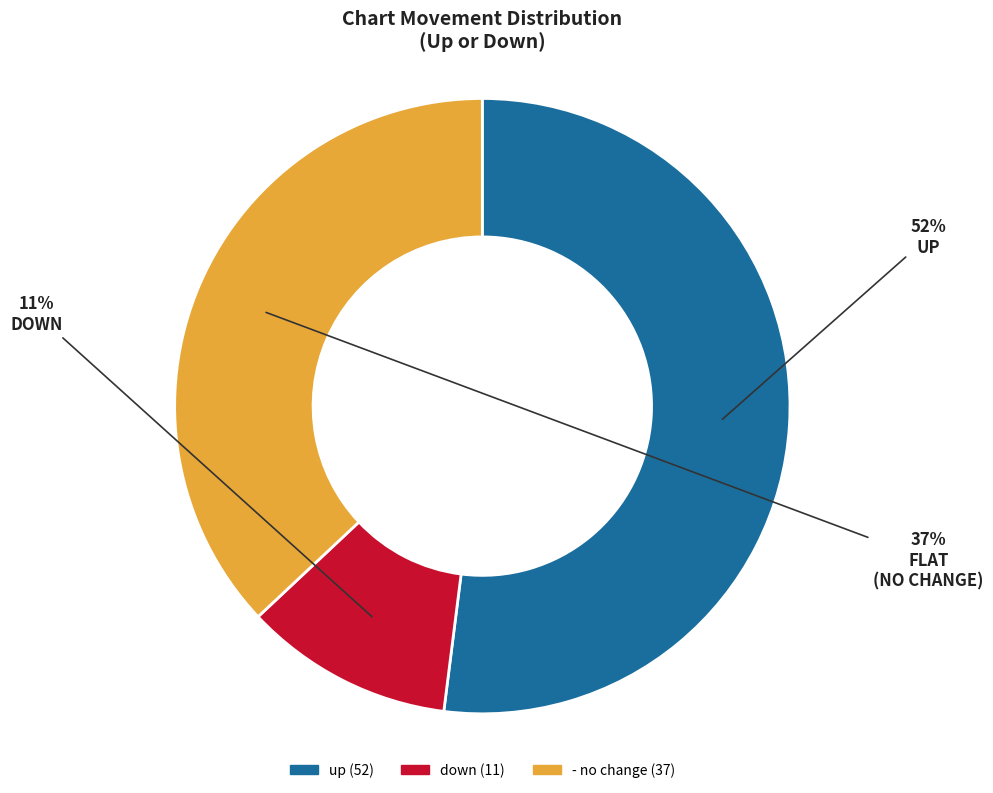

Which category has the biggest portion of the pie?

up